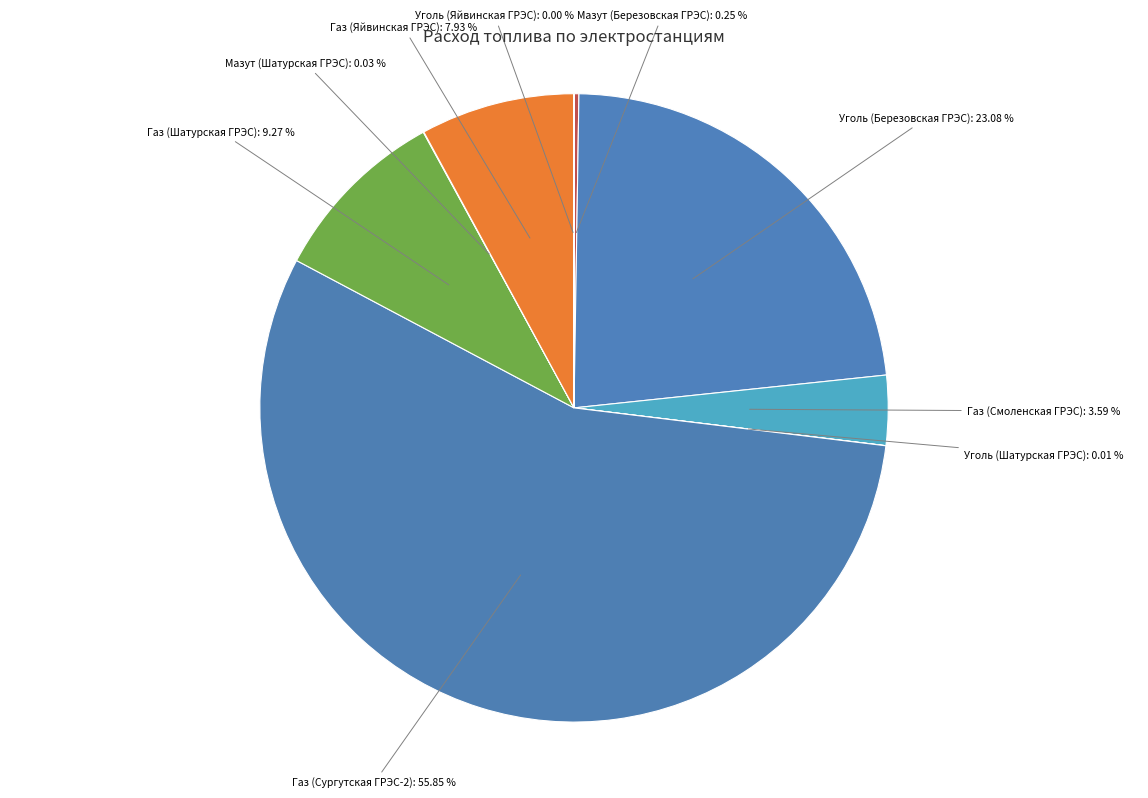

Combined, do Уголь (Березовская ГРЭС): 23.08 % and Газ (Смоленская ГРЭС): 3.59 % account for over 50%?

No